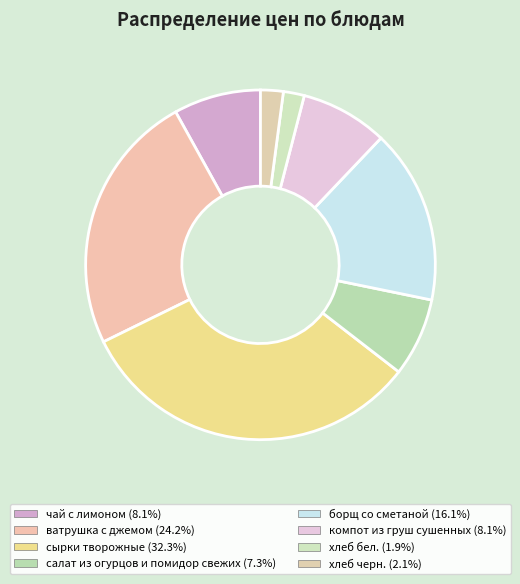

Count the number of slices in the pie.

8